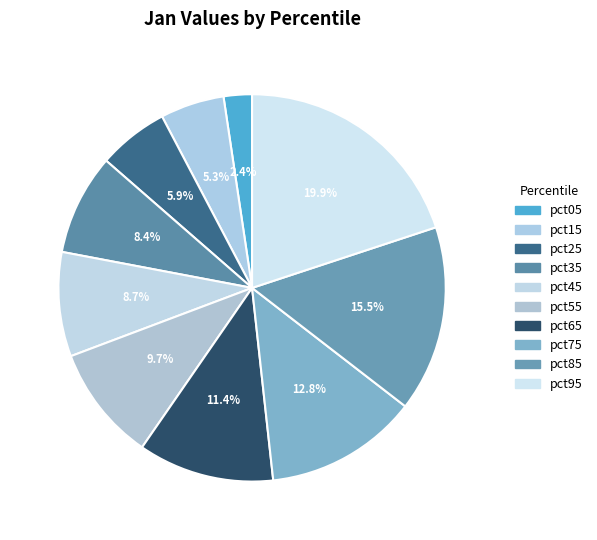

To the nearest percent, what is the difference between the pct35 and pct25 slice percentages?

3%